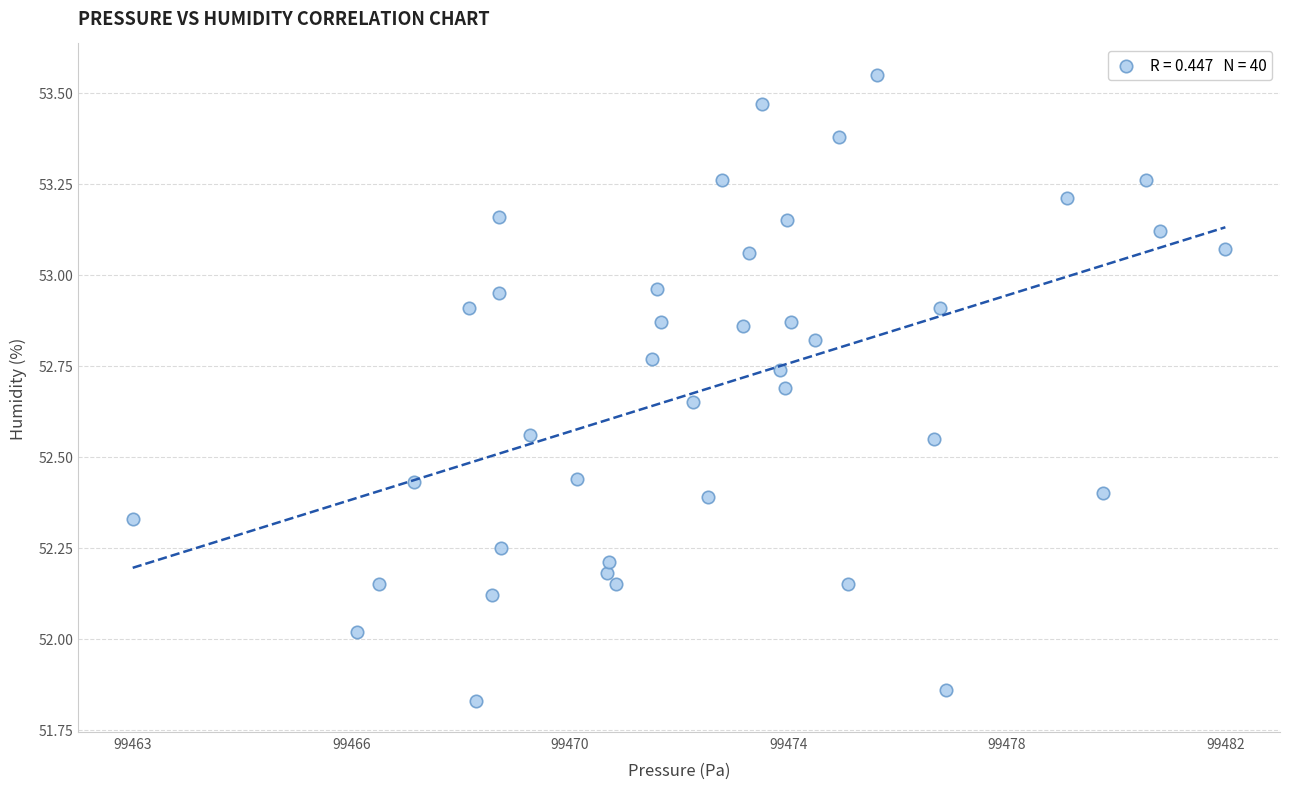

What is the range of Y values (max minus min)?

1.7